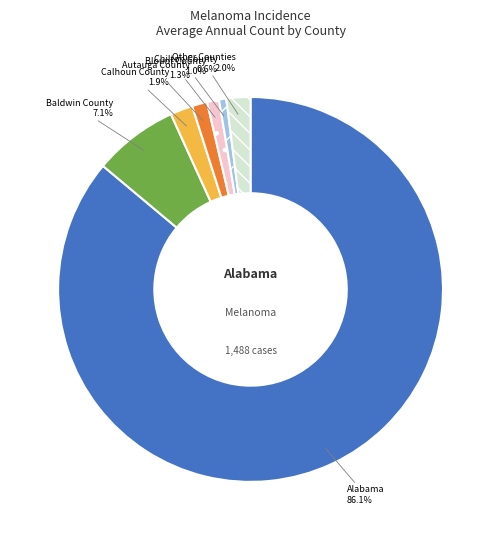

Is there any slice that represents more than half of the pie?

Yes